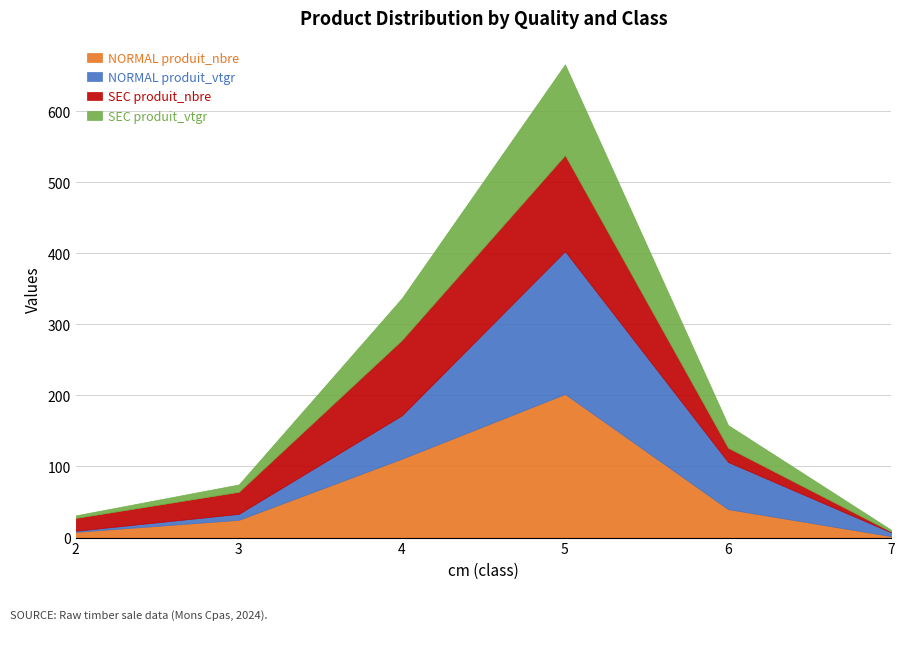

Which series ends up on top after the final intersection of SEC produit_vtgr and NORMAL produit_vtgr?

NORMAL produit_vtgr